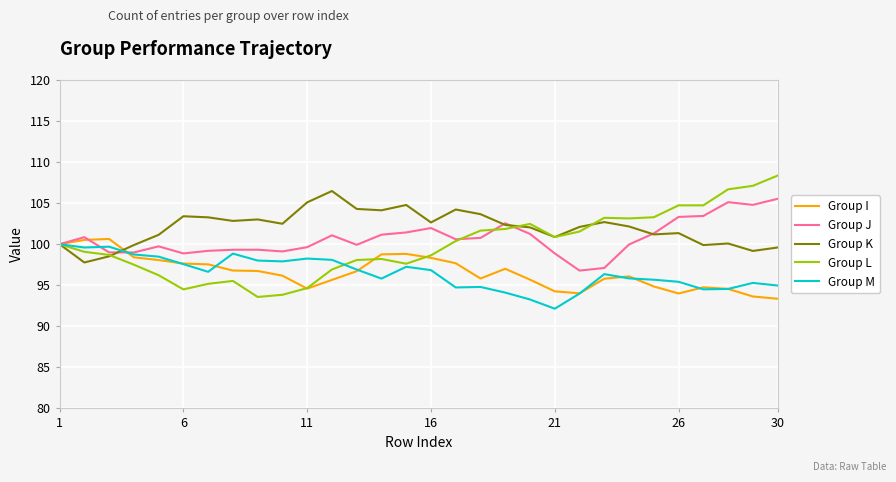

Which series has the largest range (max minus min)?

Group L